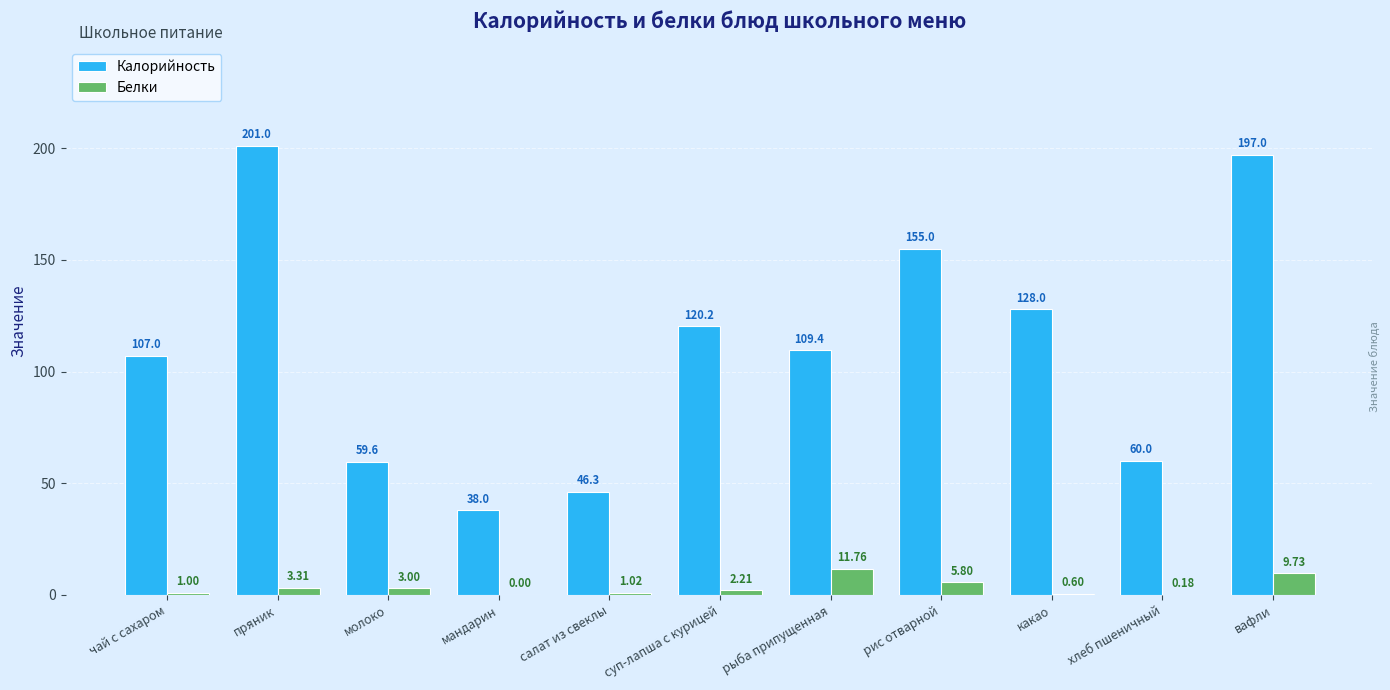

Which label corresponds to the largest value in the chart?

пряник